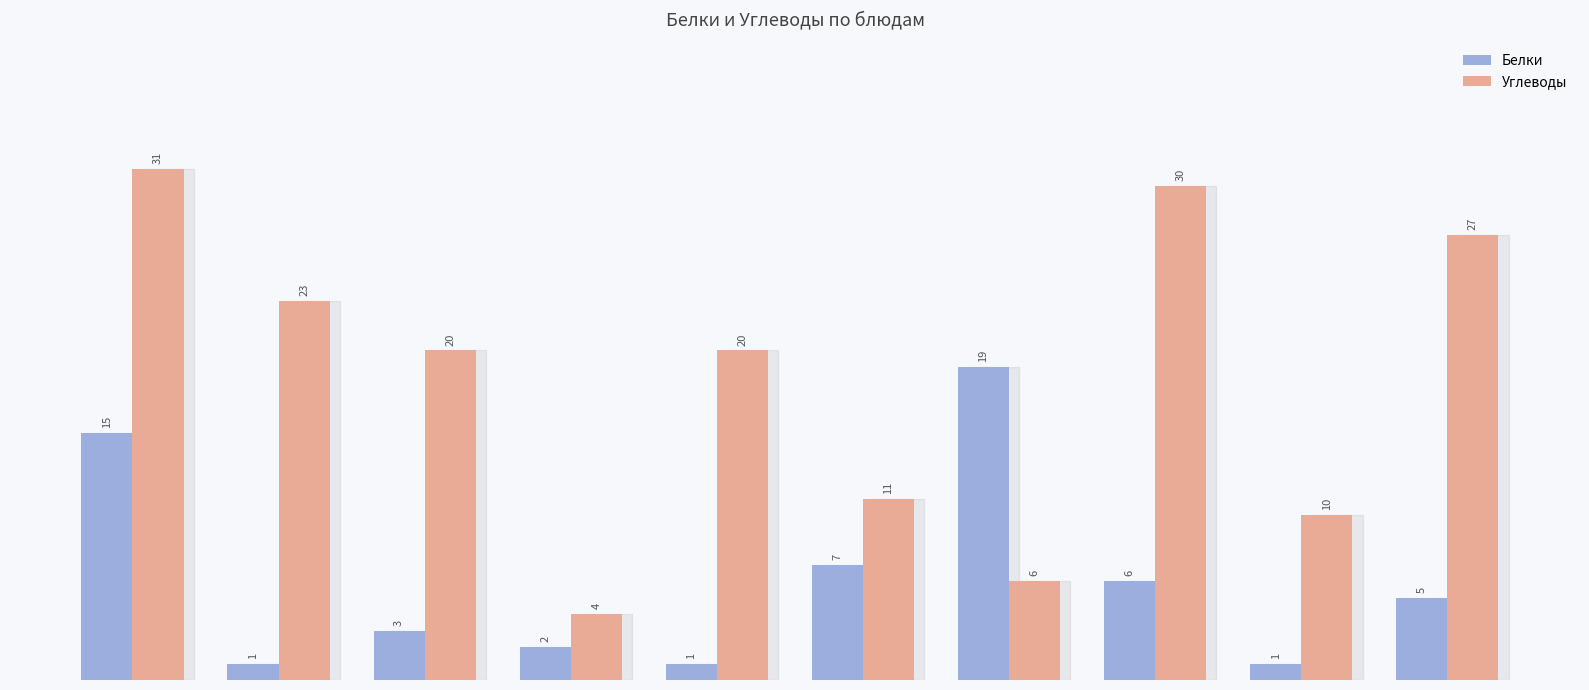

At how many categories does at least one series exceed 29?

2